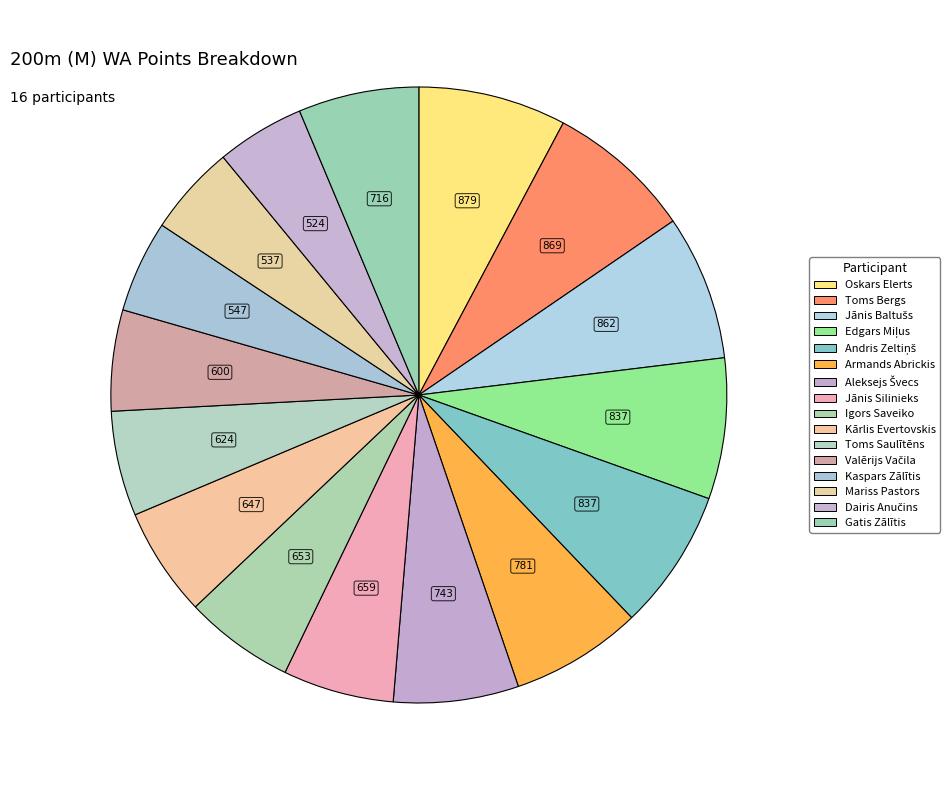

What is the largest slice in the pie chart?

Oskars Elerts